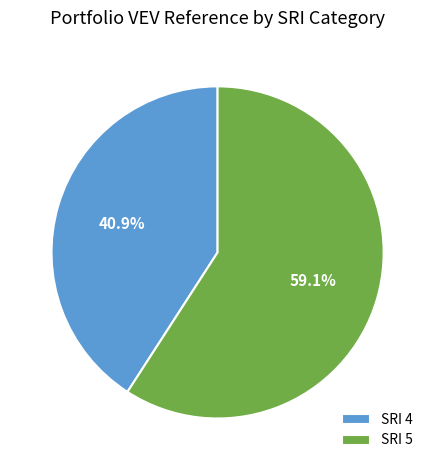

What portion of the pie excludes SRI 5?

40.9%